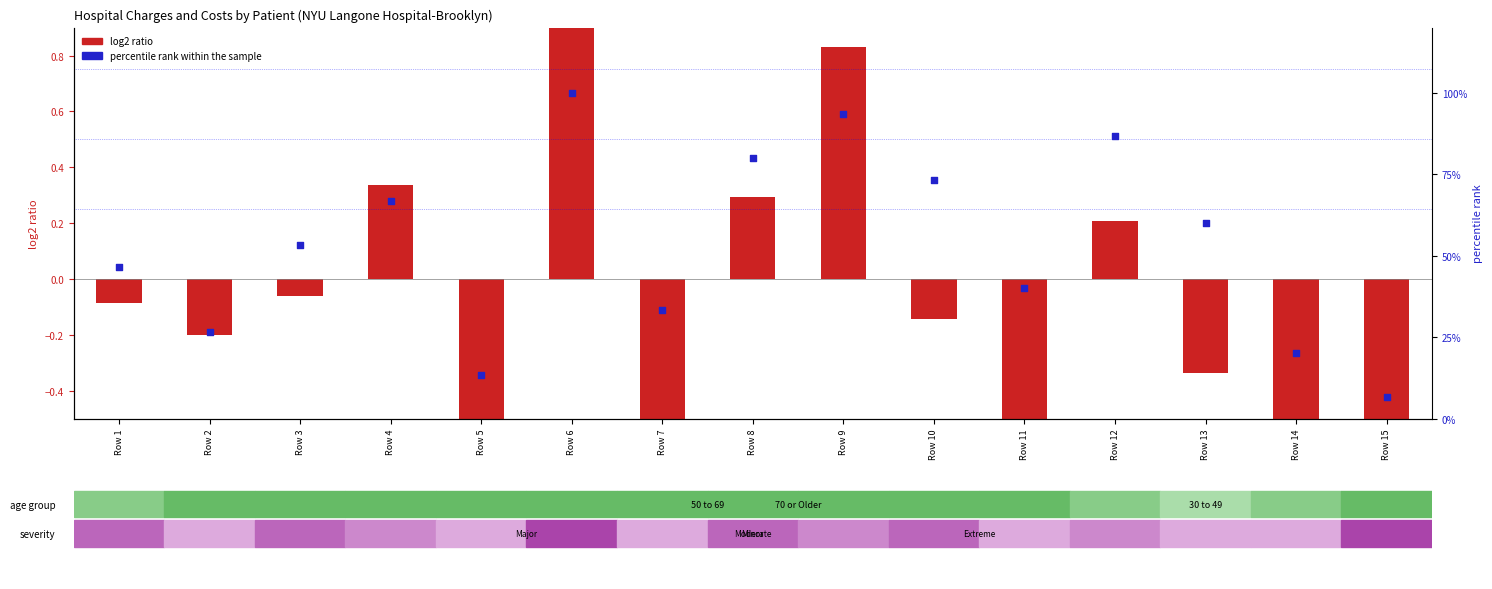

Which series has the largest total across all categories?

percentile rank within the sample